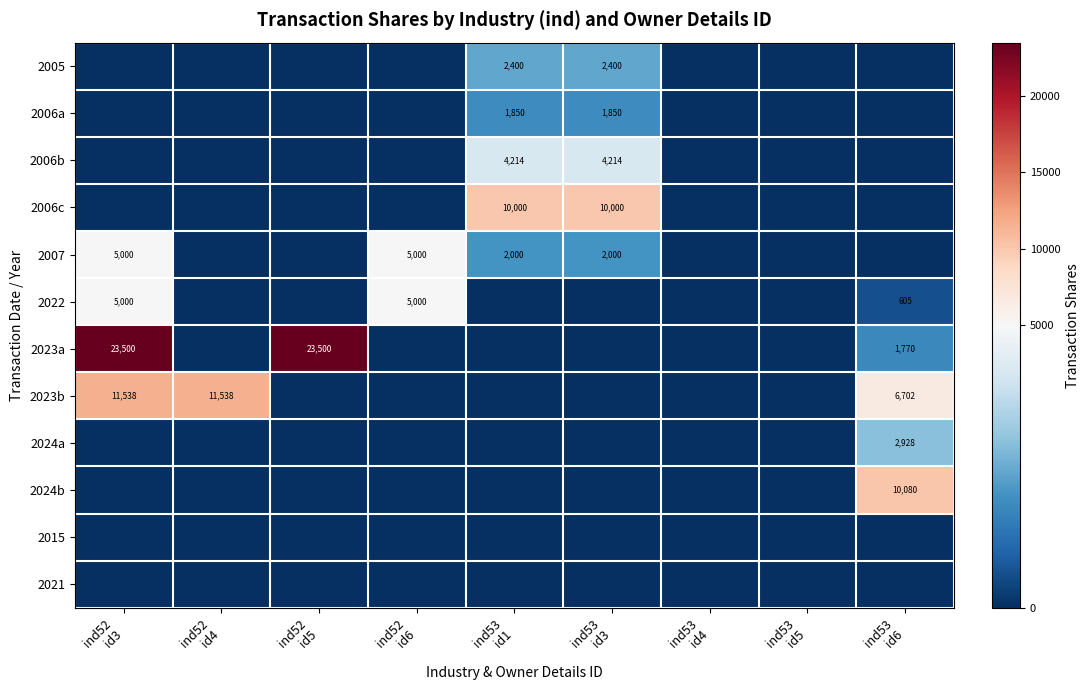

How many 2007 values are between 0 and 2000?

7